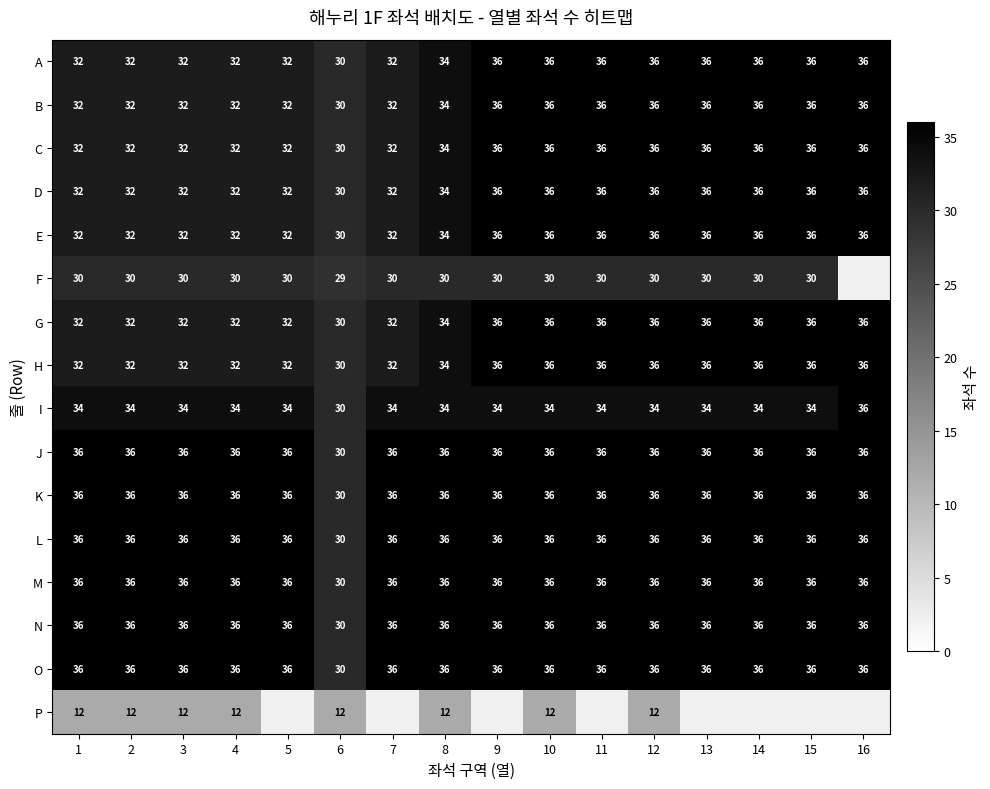

At which category is the sum across all series the highest?

10